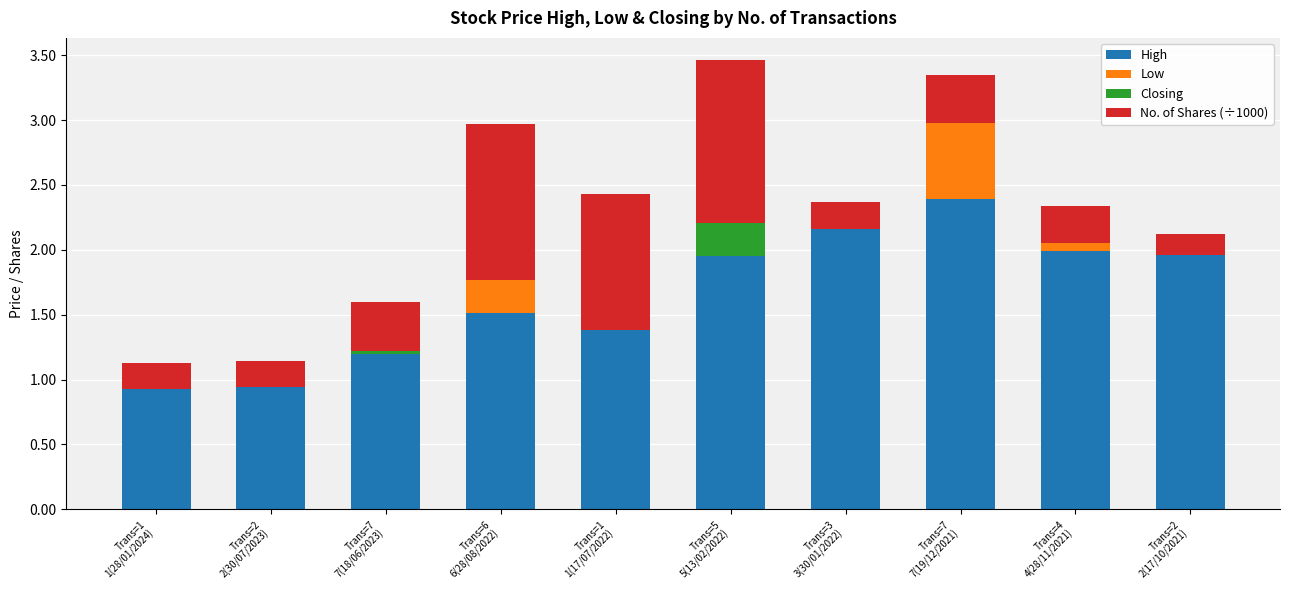

What are all the series names shown in the legend?

High, Low, Closing, No. of Shares (÷1000)